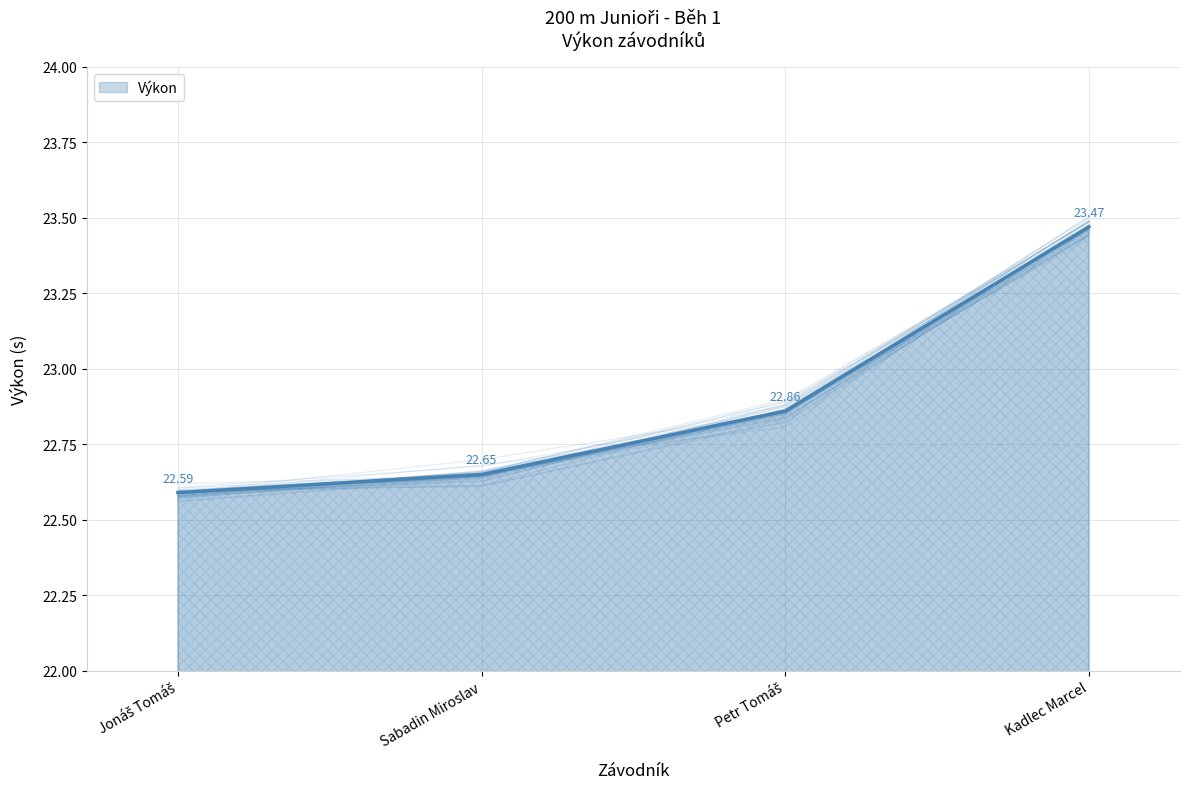

Which has a higher value, Kadlec Marcel or Petr Tomáš?

Kadlec Marcel